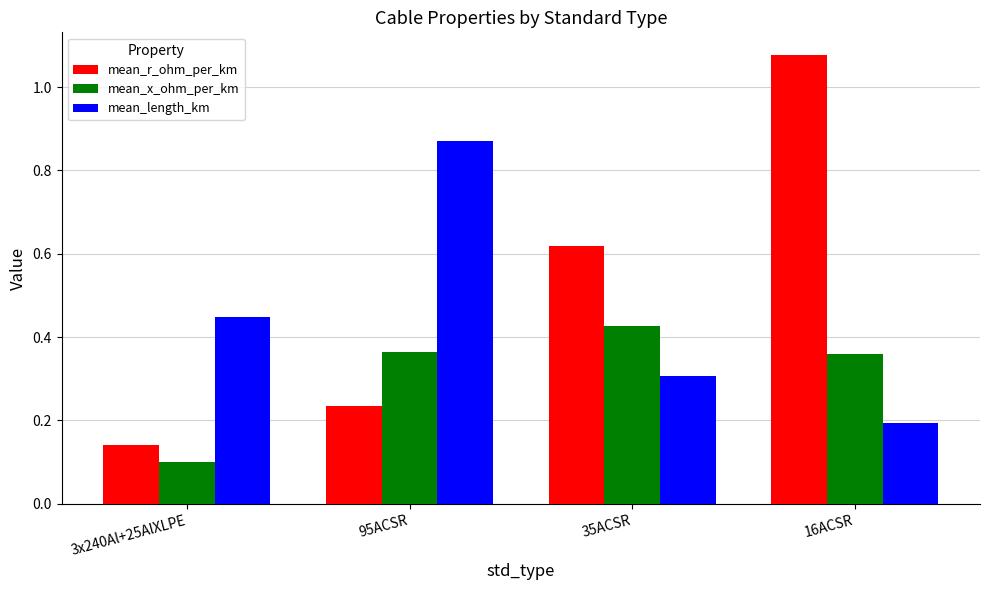

Does the chart contain any negative values?

No